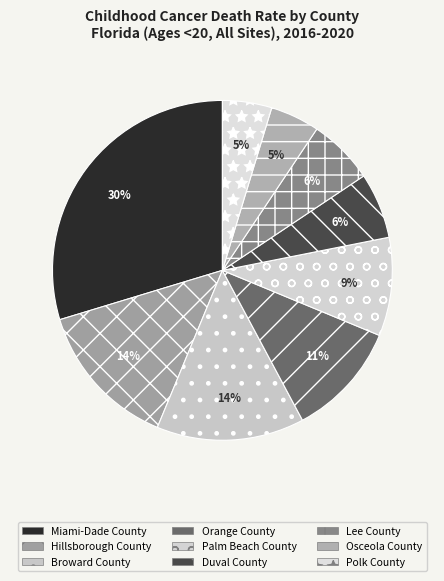

The Polk County slice represents 5% of the pie. True or false?

True